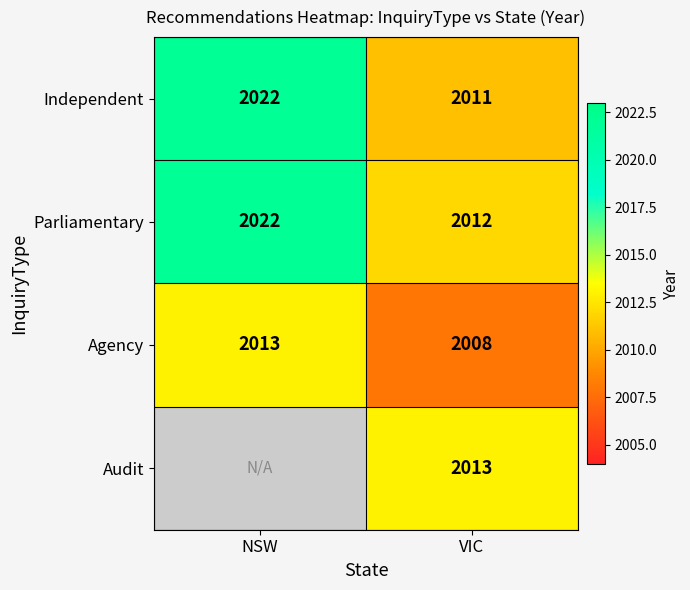

What is the lowest value of the Agency series?

2008